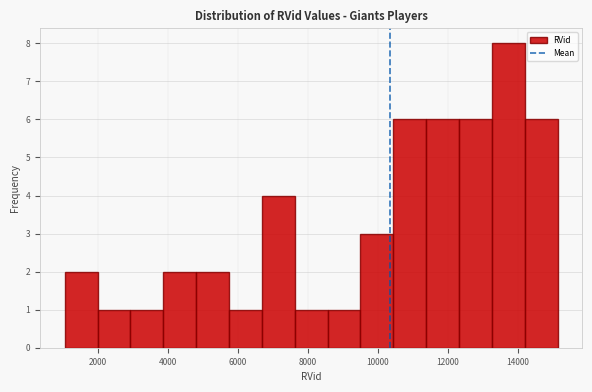

Which range on the x-axis has the tallest bar?

13200 to 14200